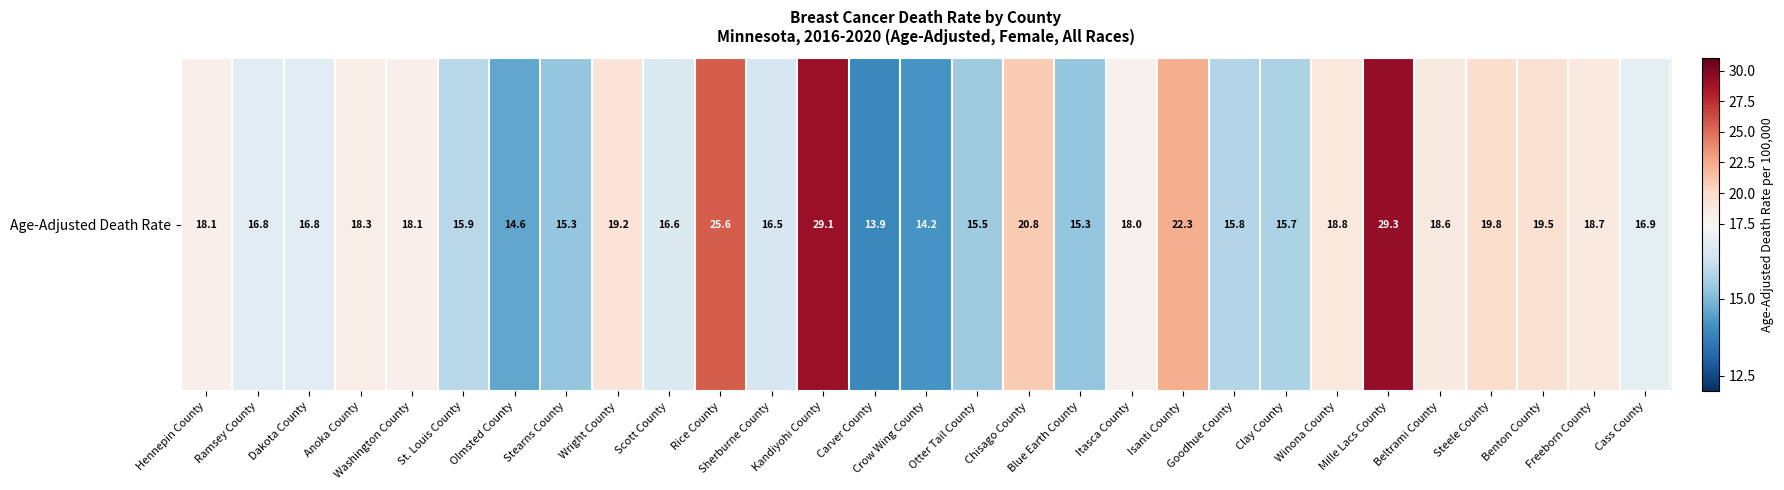

What is the average value?

18.4